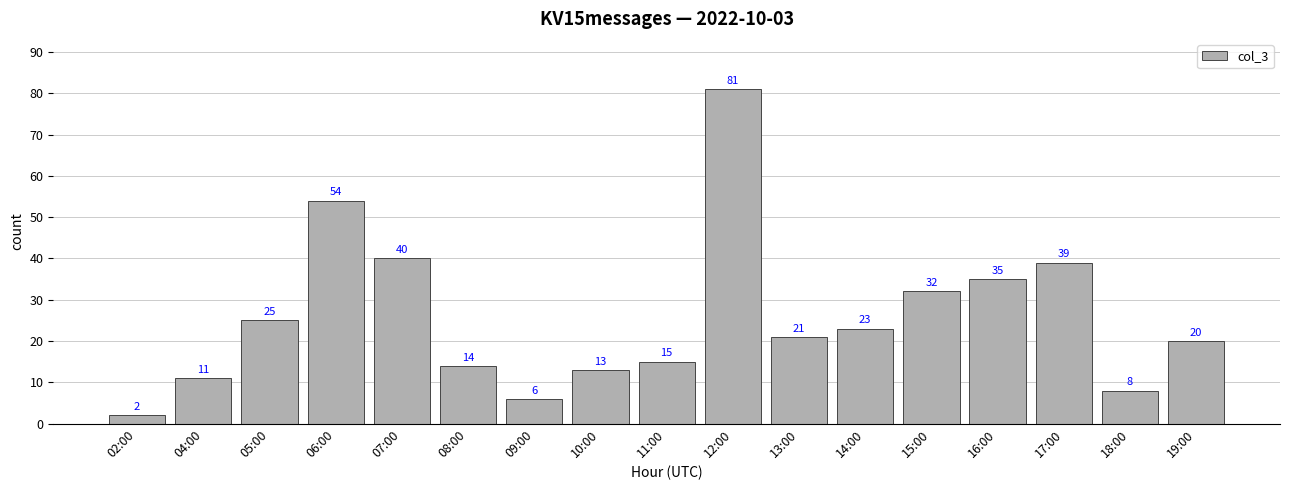

What is the sum of all values?

439